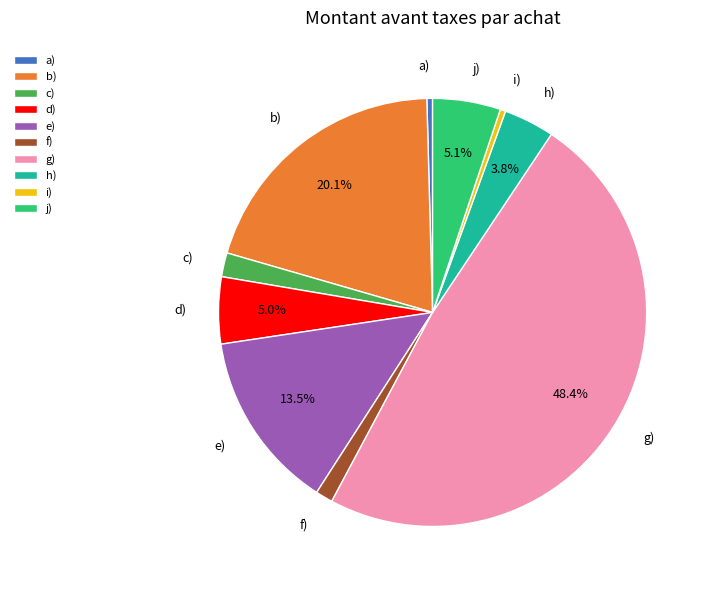

To the nearest percent, what portion does d) represent?

5%